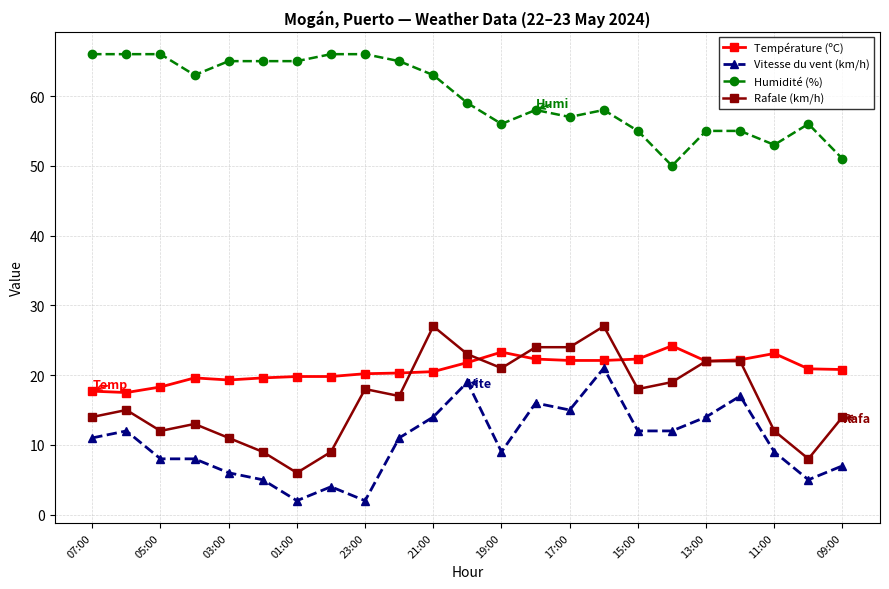

How many series are shown in this chart?

4